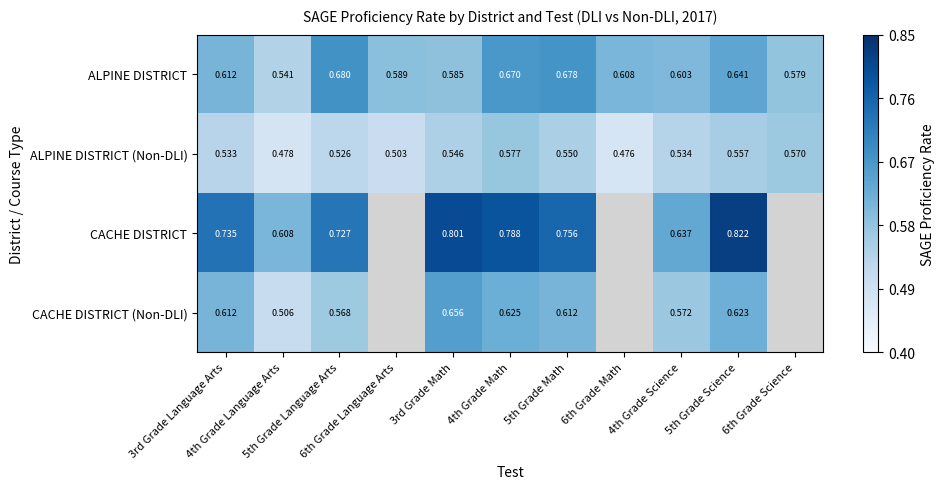

At which category is the sum across all series the highest?

4th Grade Math